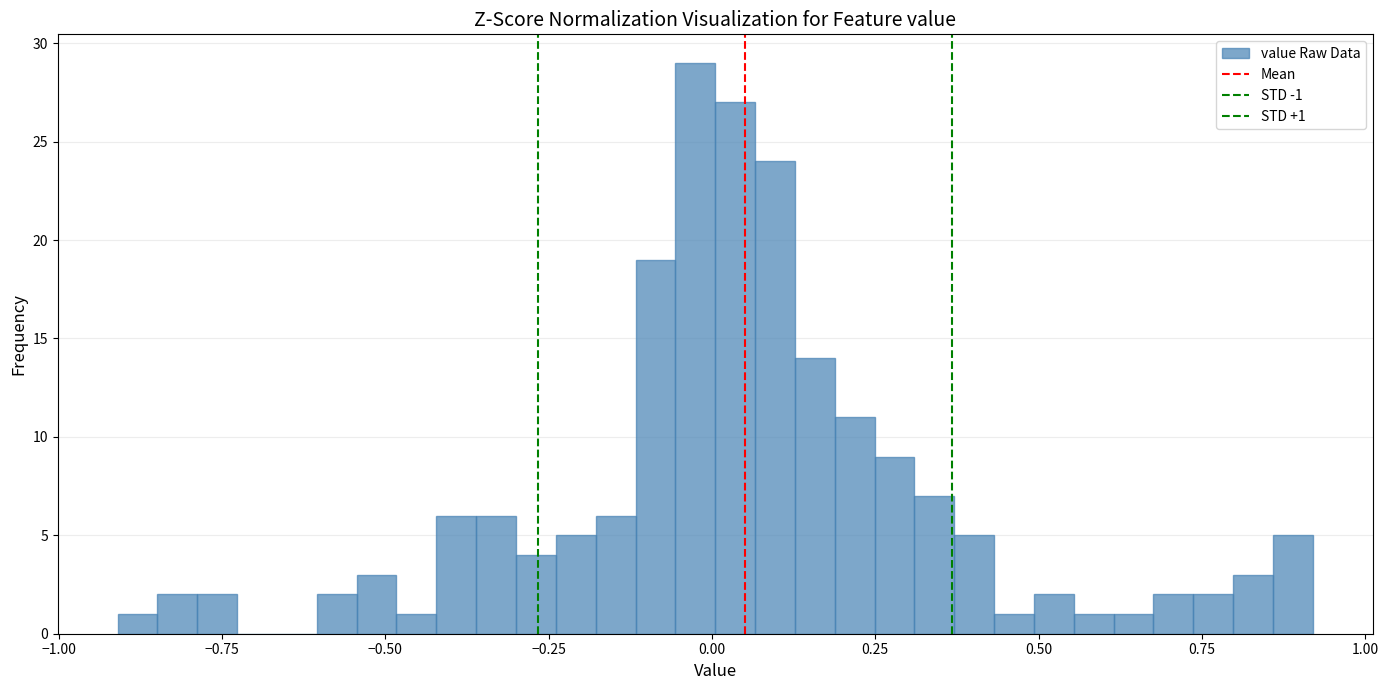

Around what value on the x-axis is the tallest bar? Give the approximate position of its centre, as read against the axis.

-0.05